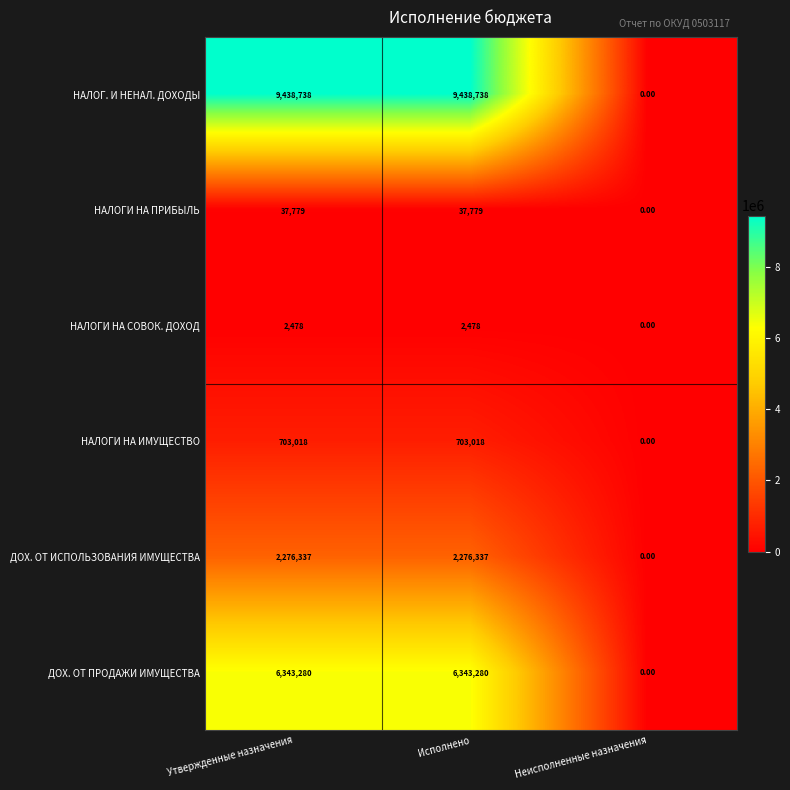

What is the difference between the maximum and minimum values in the ДОХ. ОТ ПРОДАЖИ ИМУЩЕСТВА series?

6343280